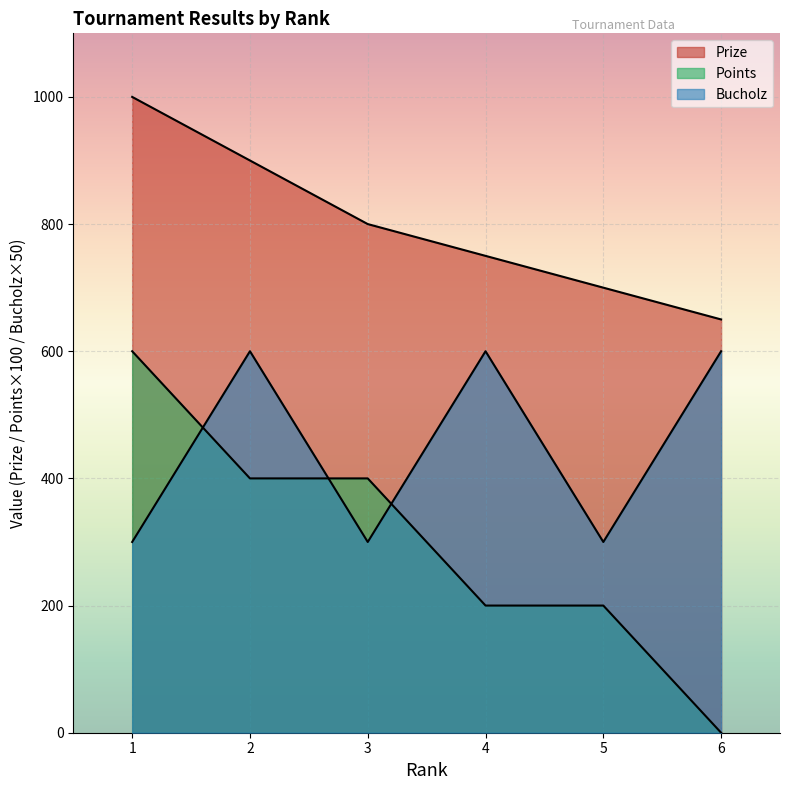

What is the difference between the second highest and minimum values in the Points series?

400